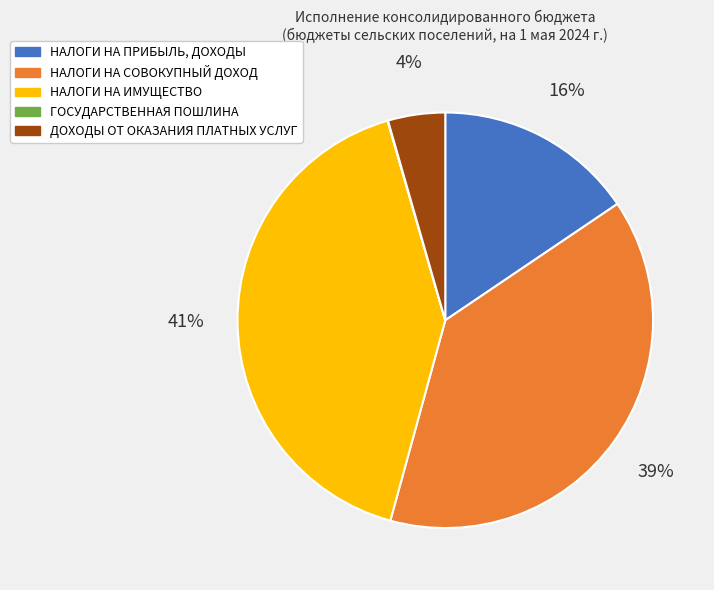

Approximately how many times larger is the value at НАЛОГИ НА ПРИБЫЛЬ, ДОХОДЫ compared to НАЛОГИ НА СОВОКУПНЫЙ ДОХОД?

0.4